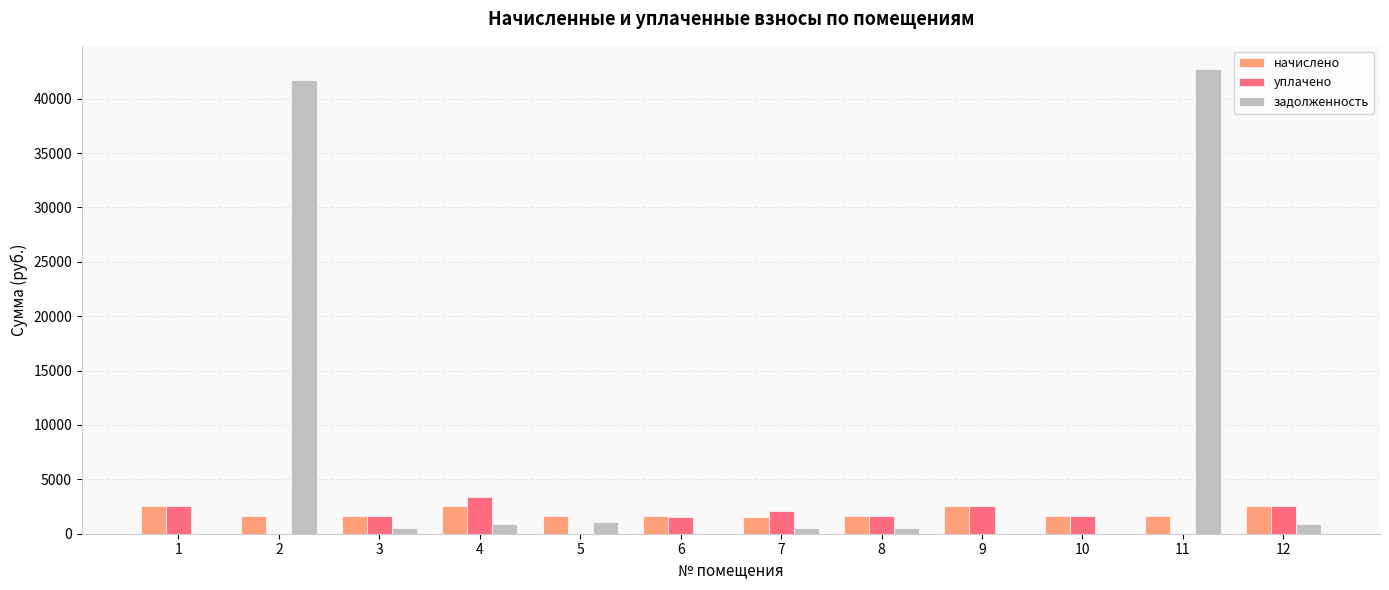

What is the total value across all series at 10?

3211.4